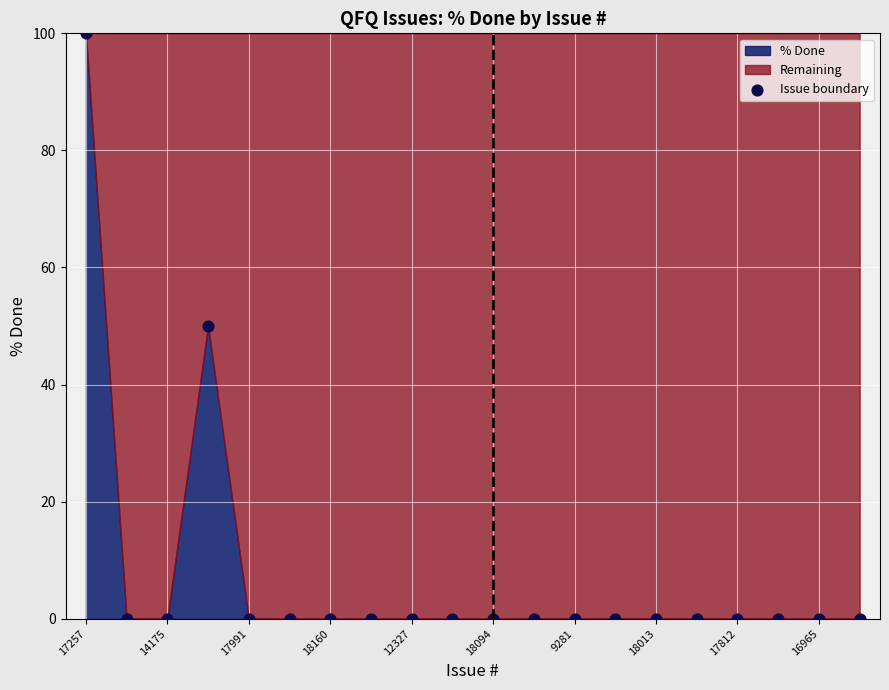

What is the range of Y values (max minus min)?

100